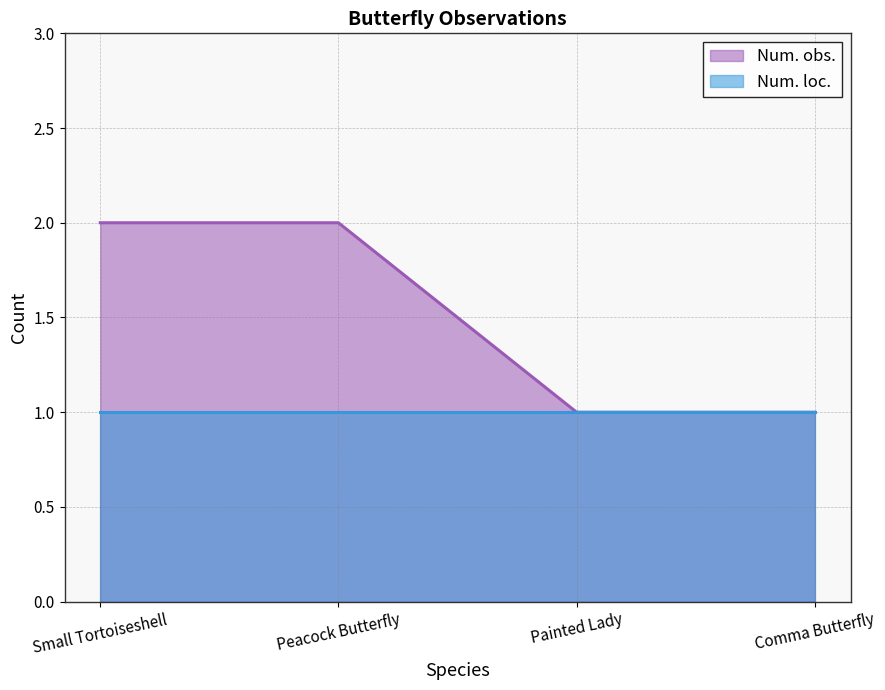

How many data points are less than 2?

2